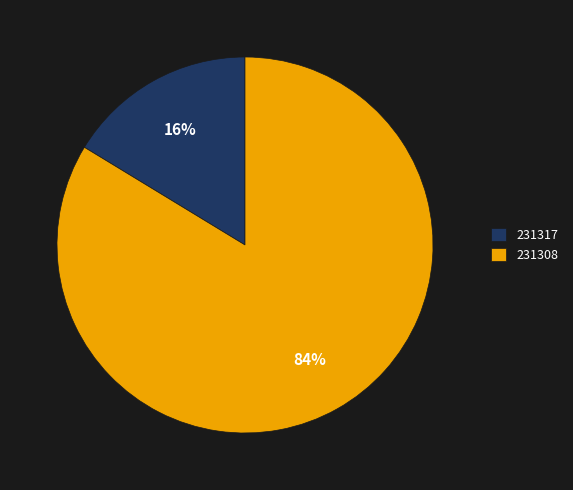

To the nearest percent, what portion does 231308 represent?

84%